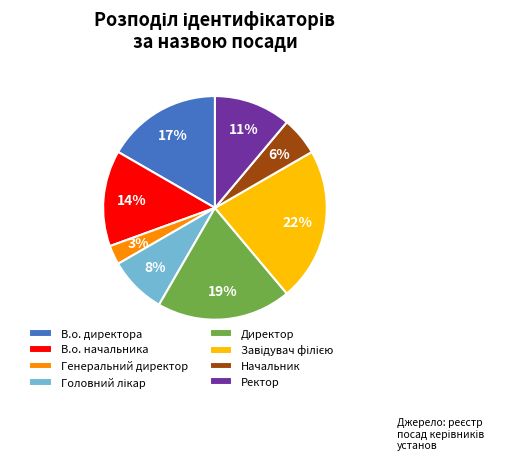

To the nearest percent, what is the average slice percentage?

12%